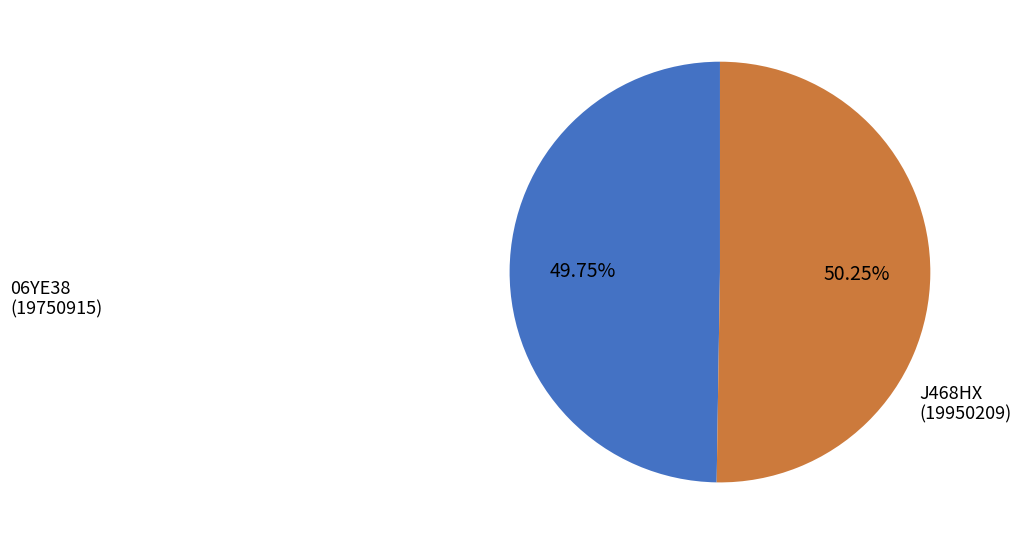

True or false: 06YE38 accounts for 56% of the total.

False